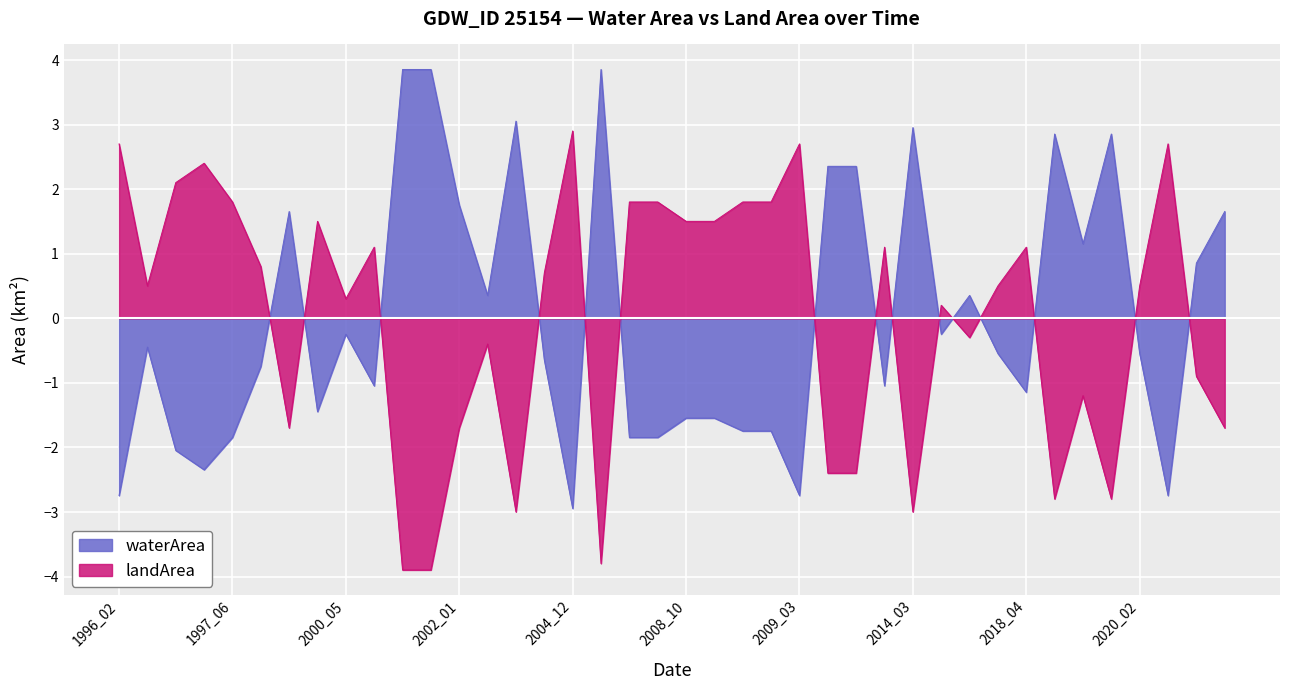

List the labels in order of landArea value, largest first.

2004_12, 1996_02, 2009_03, 2020_03, 1997_03, 1997_02, 1997_06, 2006_02, 2008_03, 2008_12, 2009_01, 2000_01, 2008_10, 2008_11, 2001_02, 2013_04, 2018_04, 1998_12, 2003_01, 1997_01, 2018_02, 2020_02, 2000_05, 2015_03, 2015_05, 2002_02, 2020_12, 2019_03, 1999_11, 2002_01, 2021_09, 2010_04, 2010_12, 2018_11, 2019_12, 2002_12, 2014_03, 2005_07, 2001_06, 2001_07